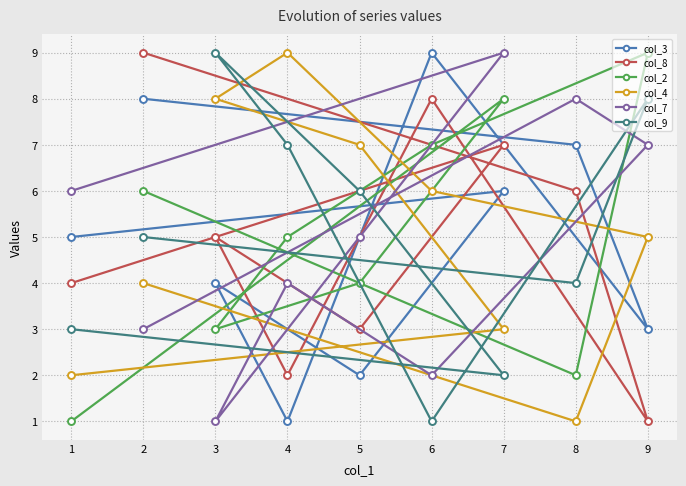

What is the difference between the maximum and minimum values in the col_3 series?

8